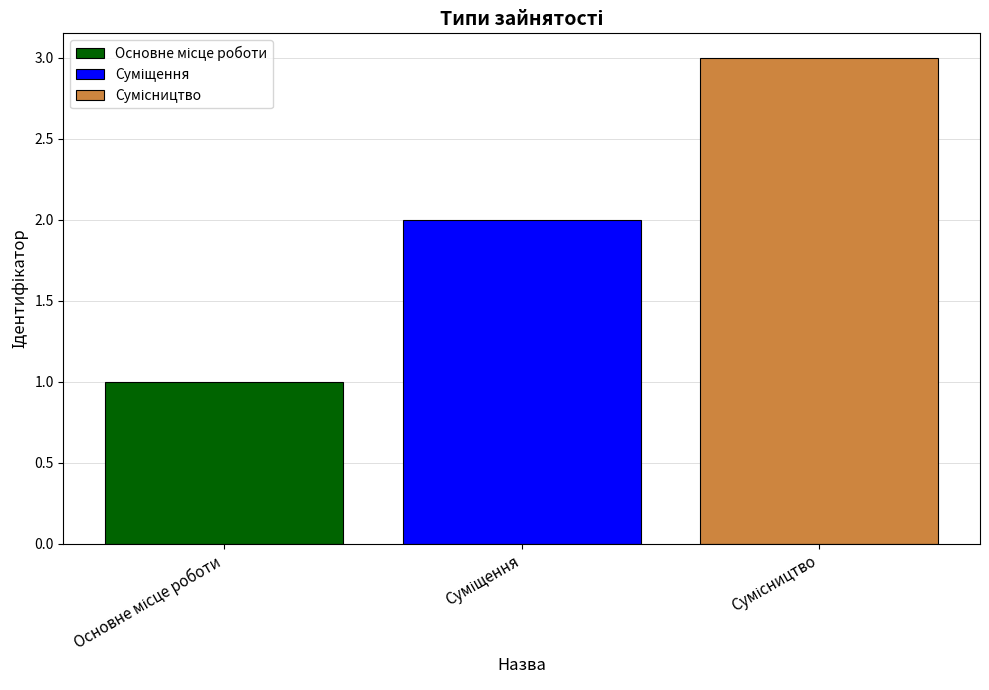

Does the chart contain stacked bars?

No